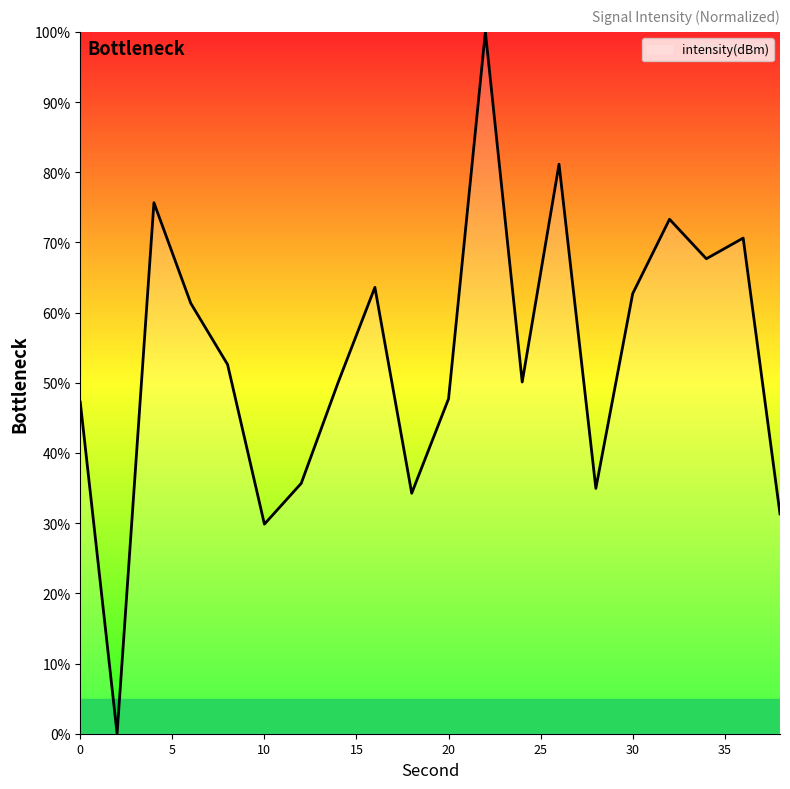

What is the maximum value shown in the chart?

100.0